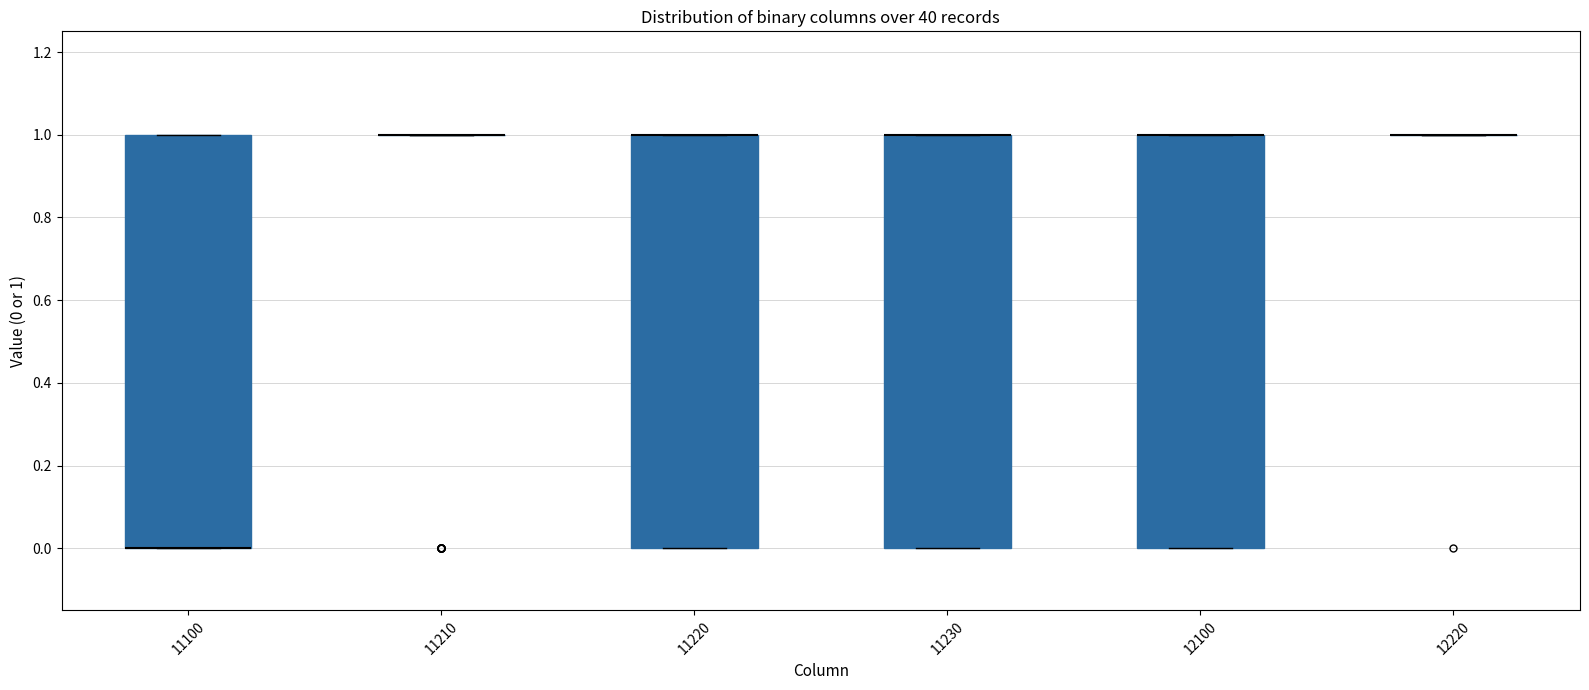

Reading left to right, read every box against the y-axis: the position of its median line, the range the box covers, and the ends of its whiskers. The values are not printed on the chart, so give them approximately, as read against the axis.

11100: median 0 (drawn on the box's lower edge), box 0 to 1, whiskers 0 to 1
11210: box collapsed to a line at 1, whiskers 1 to 1
11220: median 1 (drawn on the box's upper edge), box 0 to 1, whiskers 0 to 1
11230: median 1 (drawn on the box's upper edge), box 0 to 1, whiskers 0 to 1
12100: median 1 (drawn on the box's upper edge), box 0 to 1, whiskers 0 to 1
12220: box collapsed to a line at 1, whiskers 1 to 1